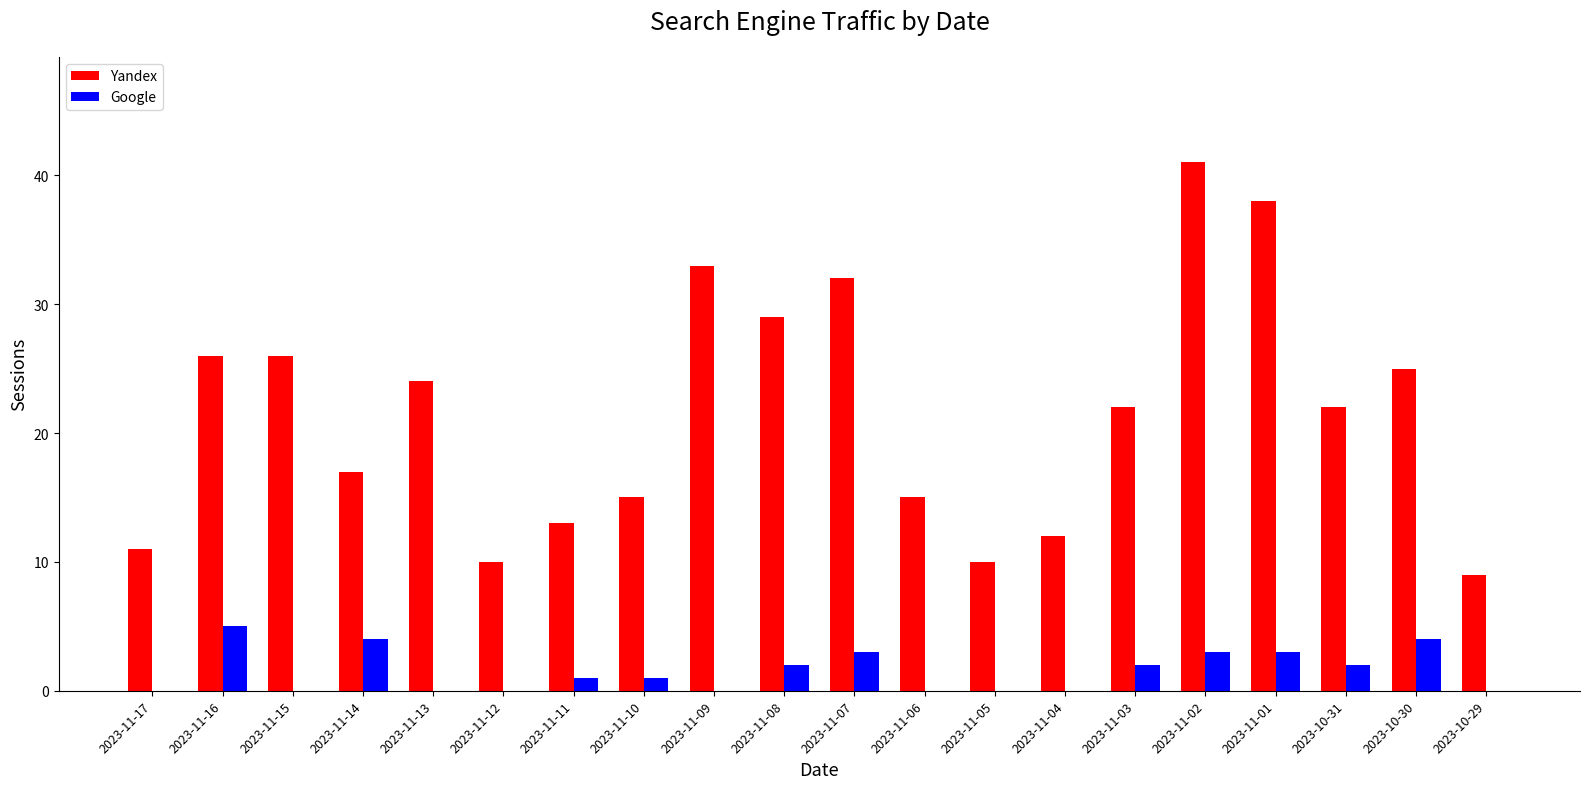

Which series has the largest range (max minus min)?

Yandex